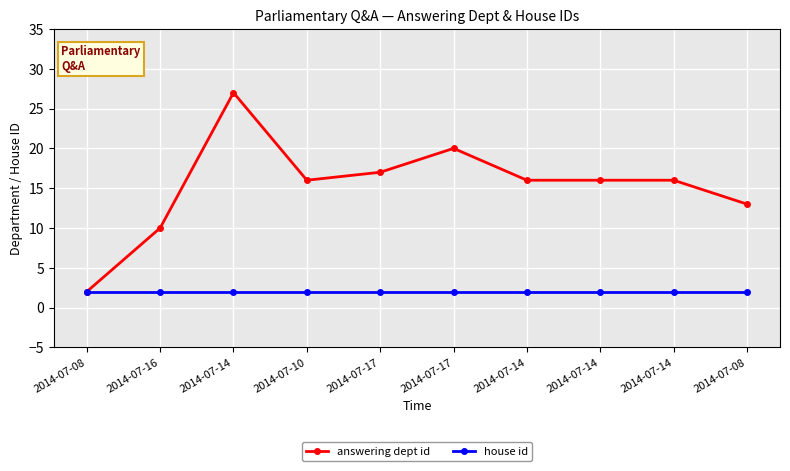

Reading right to left, list all the values displayed in this chart.

answering dept id: 13	16	16	16	20	17	16	27	10	2
house id: 2	2	2	2	2	2	2	2	2	2